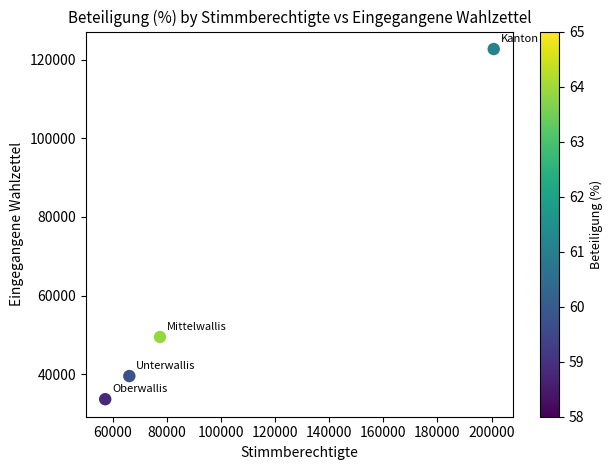

What is the range of Y values (max minus min)?

89029